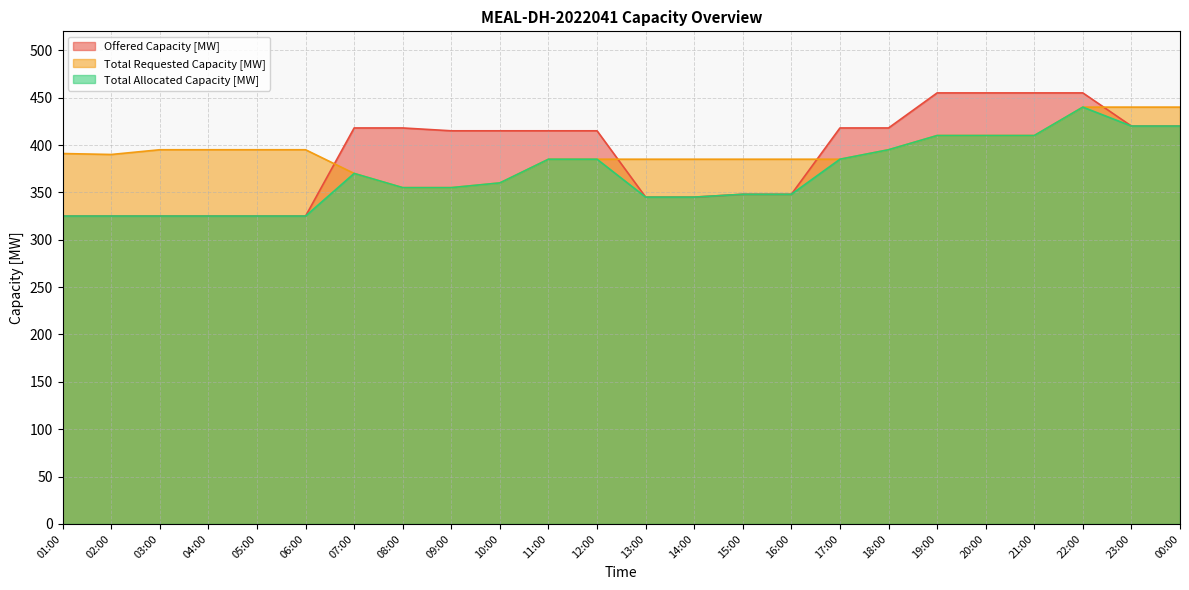

What is the total value across all series at 20:00?

1275